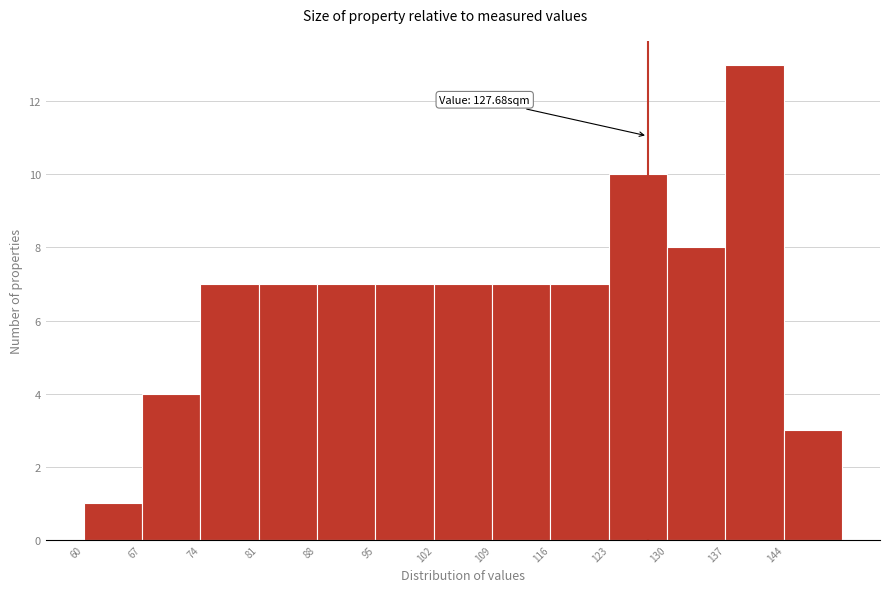

Which range on the x-axis has the tallest bar?

137 to 144